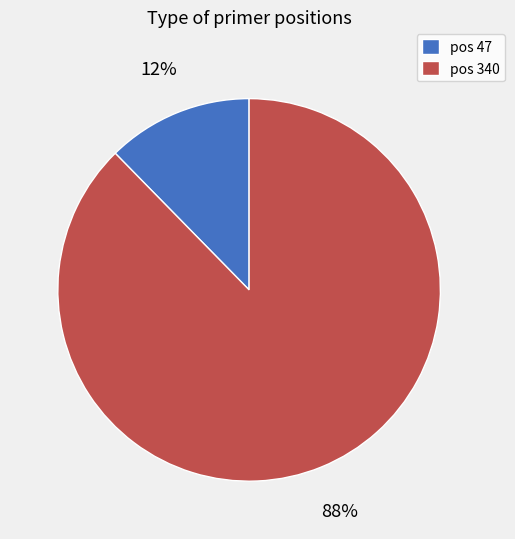

To the nearest percent, what is the average slice percentage?

50%